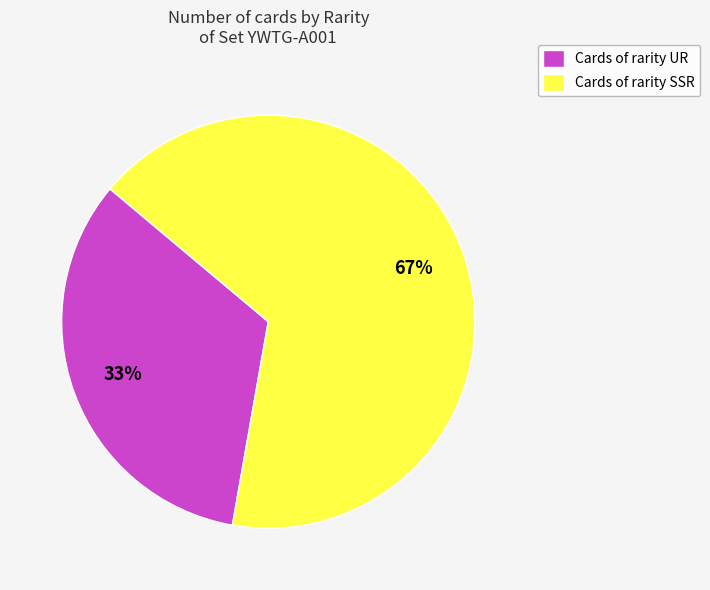

Rank the categories by value from highest to lowest.

Cards of rarity SSR, Cards of rarity UR